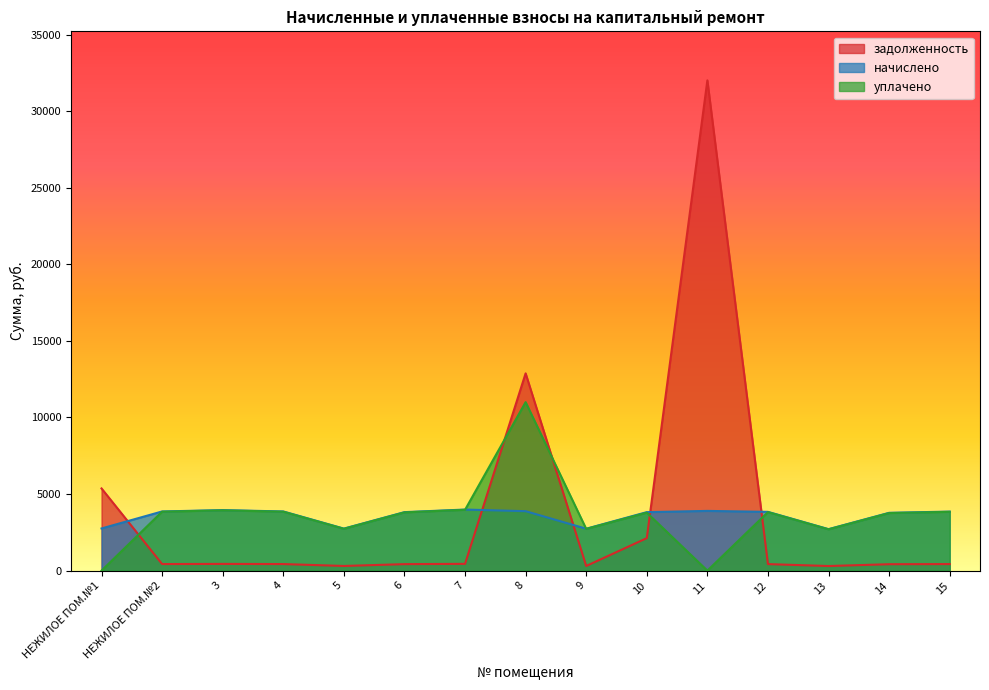

What is the value of the уплачено point at the 9th from the left?

2724.3